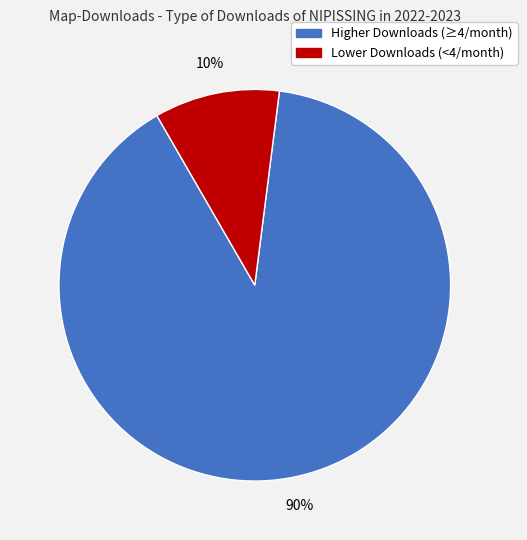

Is there a majority slice in this chart?

Yes